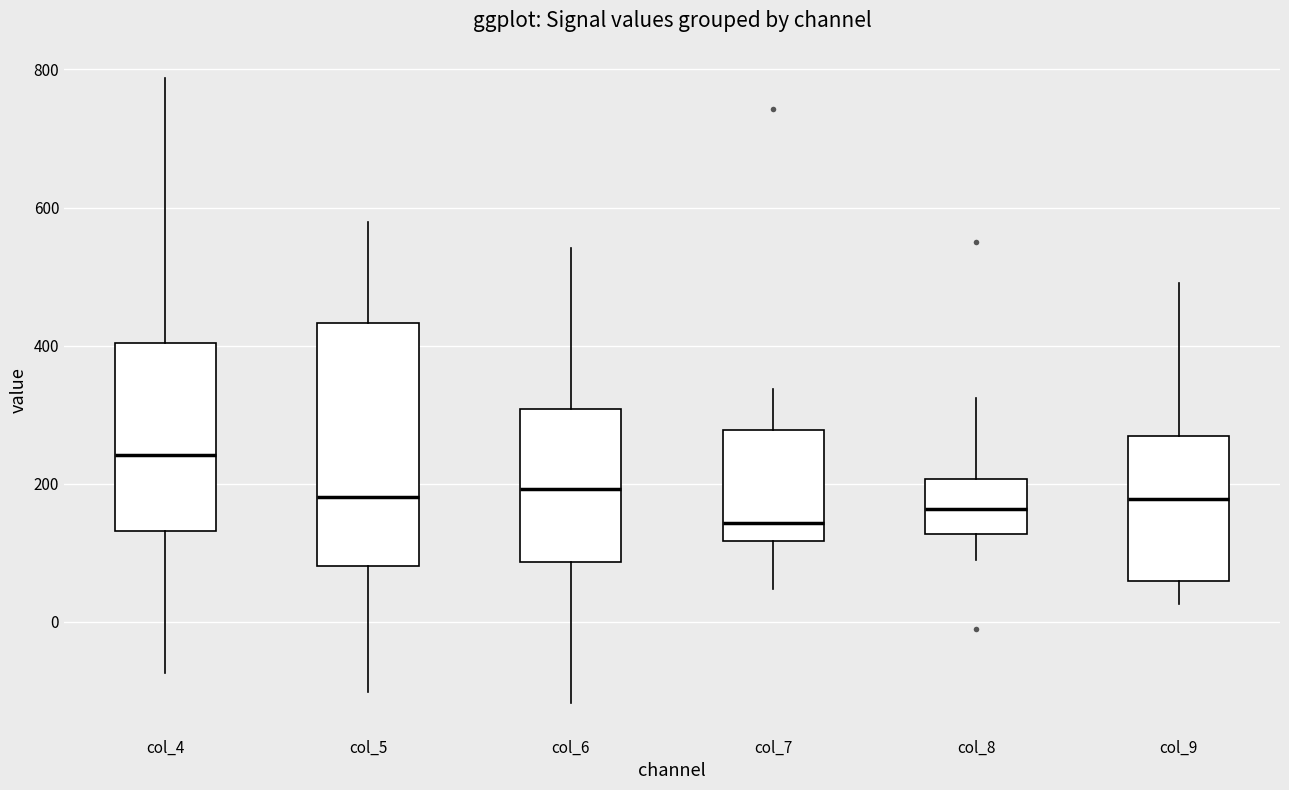

Comparing the boxes themselves (not the whiskers), which one is the tallest?

col_5